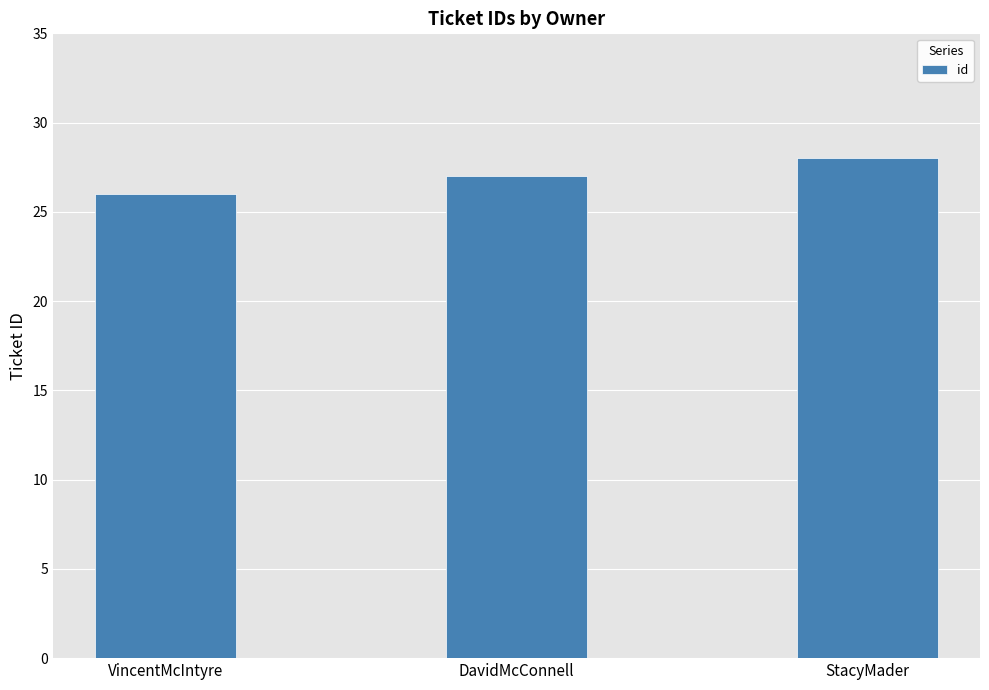

What position from the left is StacyMader?

3